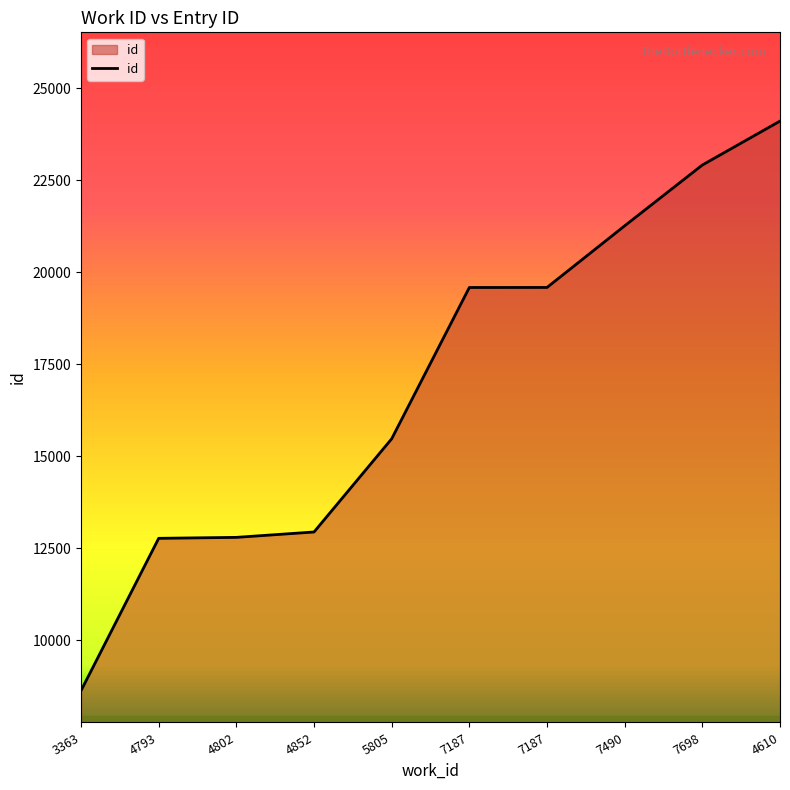

Rank the categories by value from lowest to highest.

3363, 4793, 4802, 4852, 5805, 7187, 7187, 7490, 7698, 4610